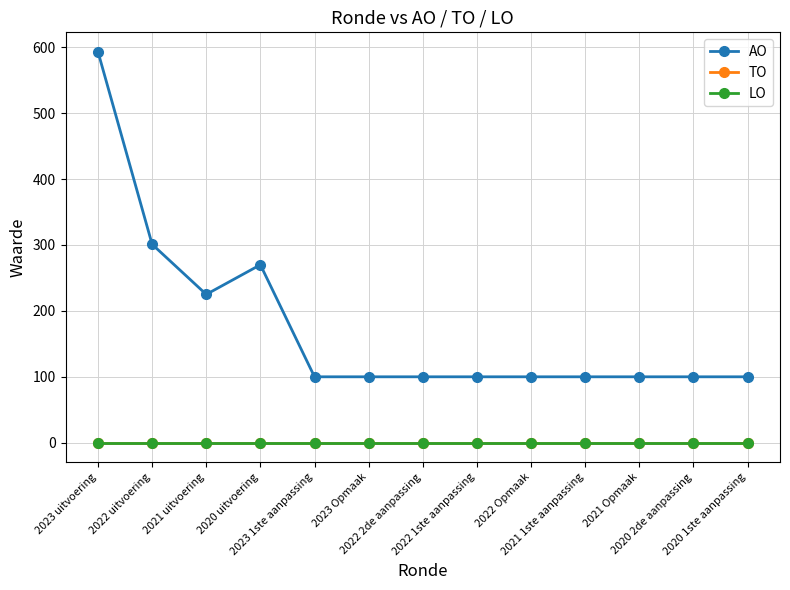

List the series in order of their peak value, lowest first.

TO, LO, AO